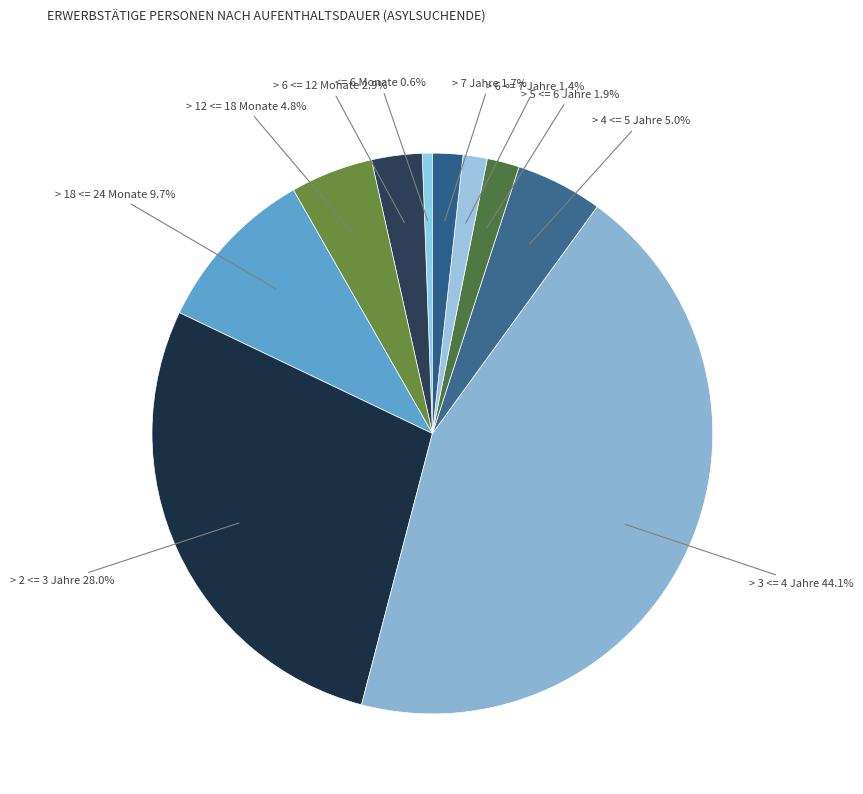

To the nearest percent, what percentage of the pie is > 2 <= 3 Jahre?

28%